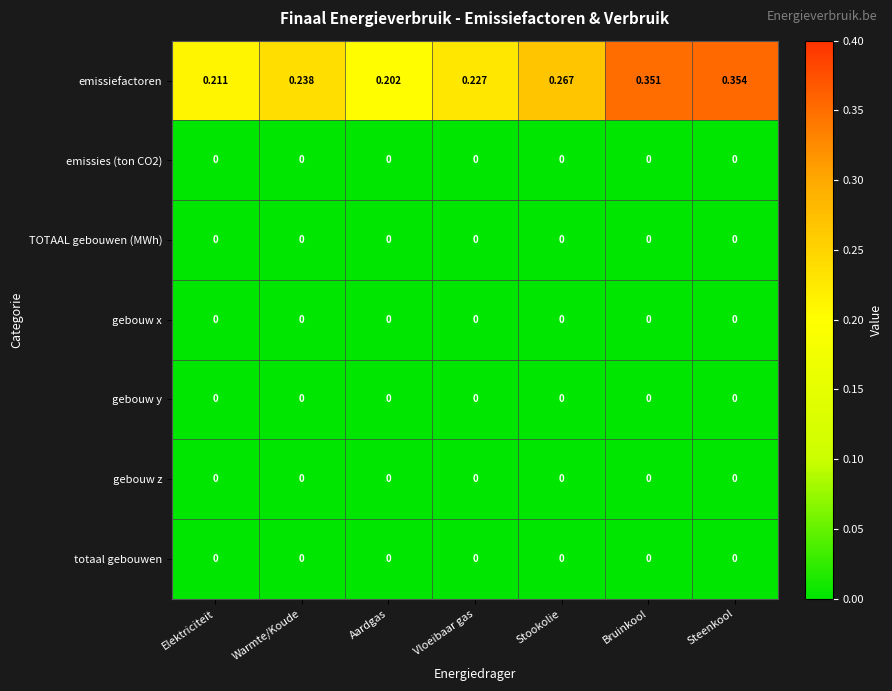

Which series has the largest range (max minus min)?

emissiefactoren